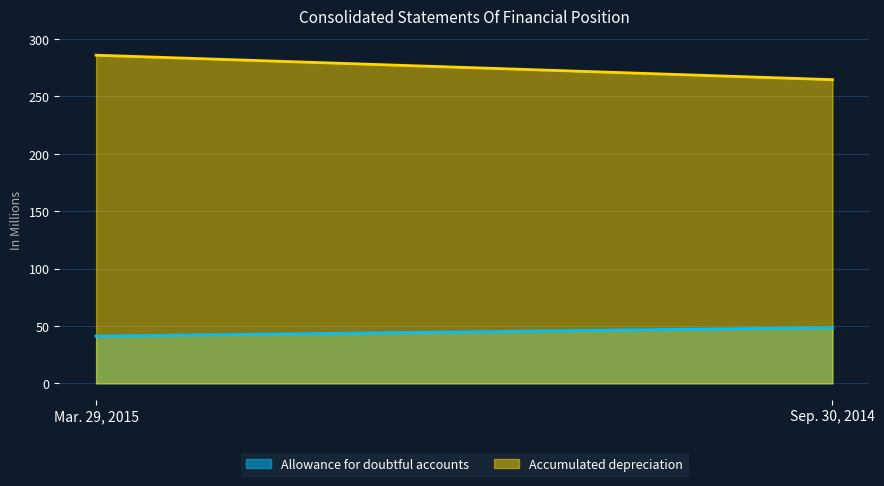

Rank the series by their average value, from highest to lowest.

Accumulated depreciation, Allowance for doubtful accounts